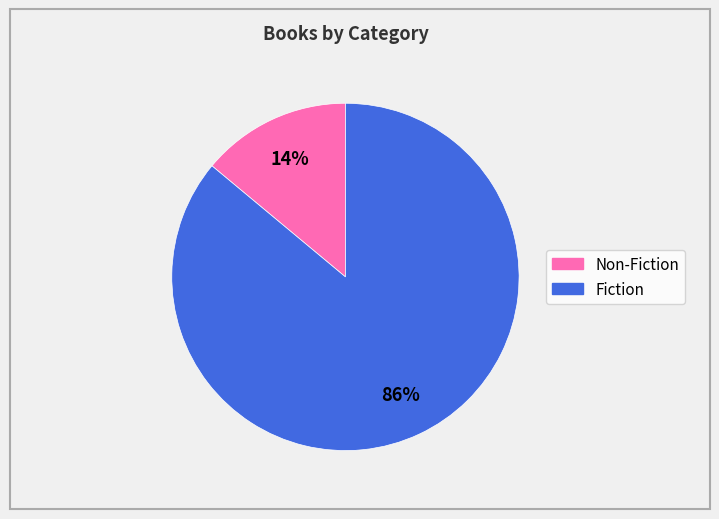

How many segments does this pie chart have?

2